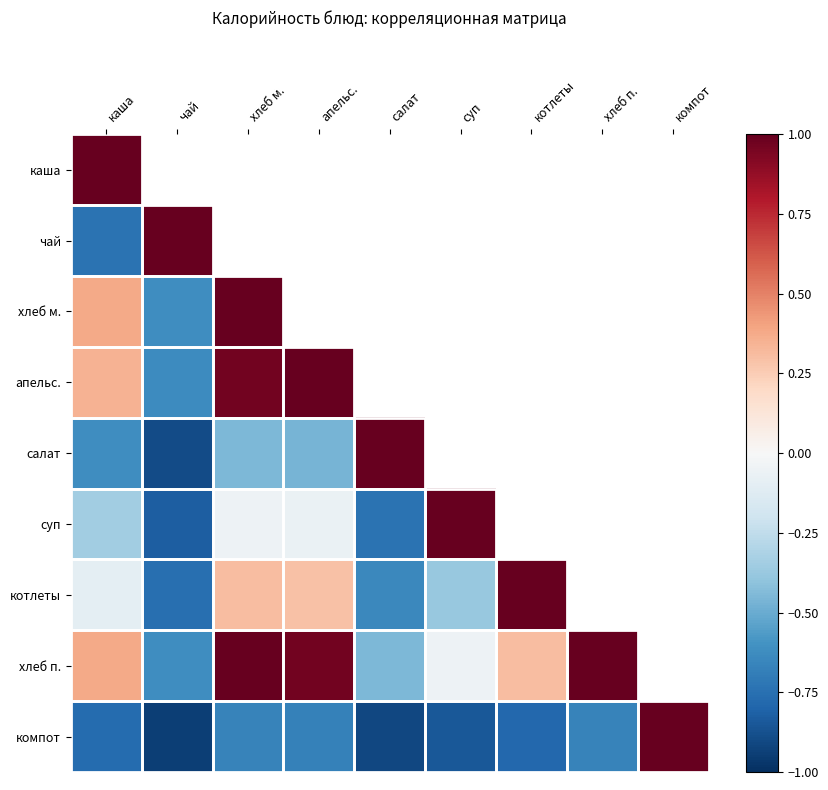

What is the minimum value for котлеты?

-0.8